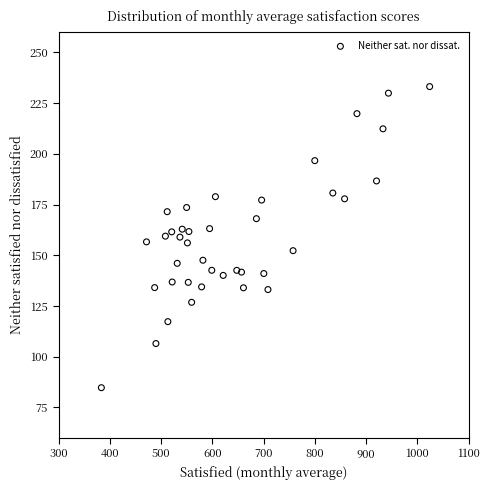

What is the range of X values (max minus min)?

640.4